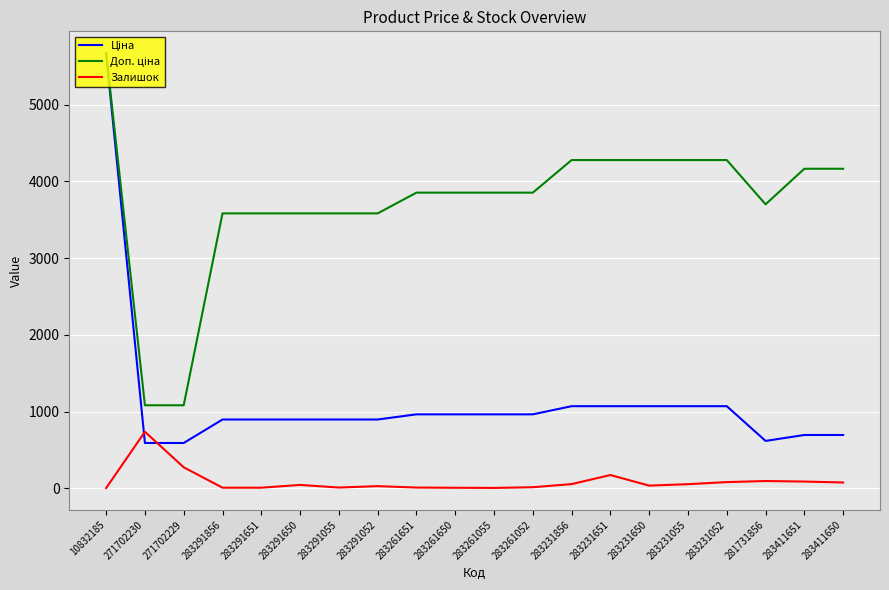

At which category does the chart reach its peak across all series?

10832185